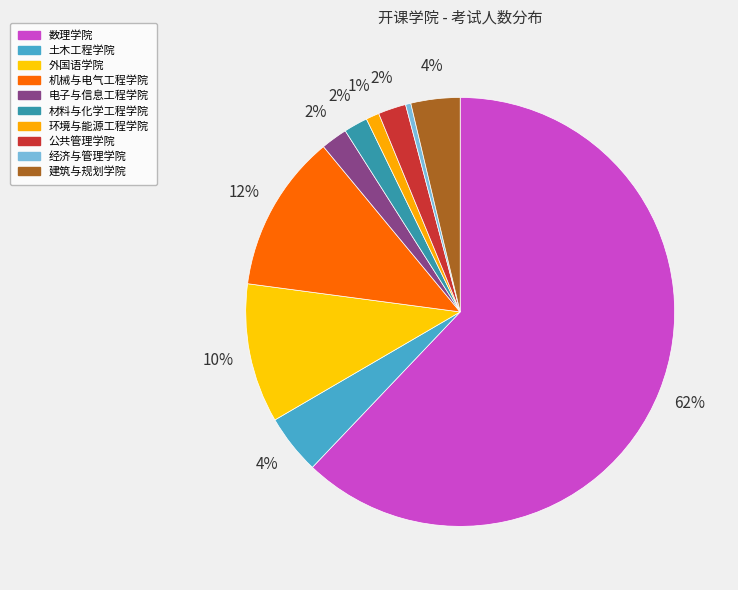

What portion of the pie excludes 建筑与规划学院?

96.3%